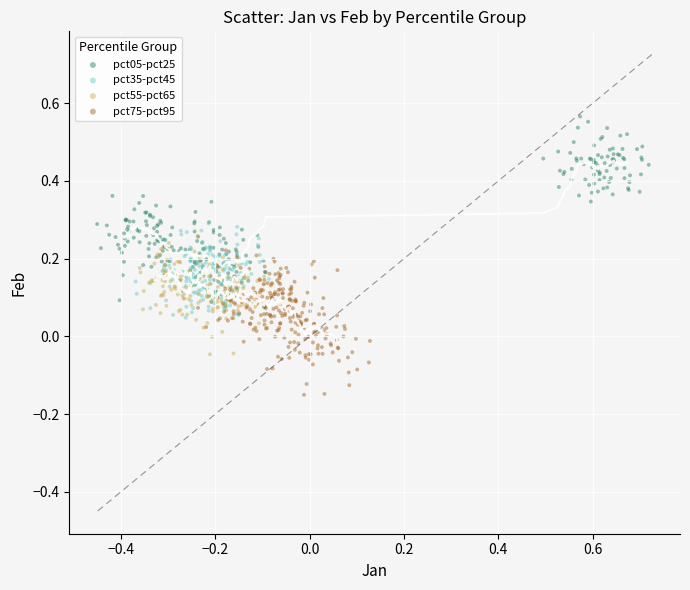

Which series has the widest spread of Y values?

pct05-pct25